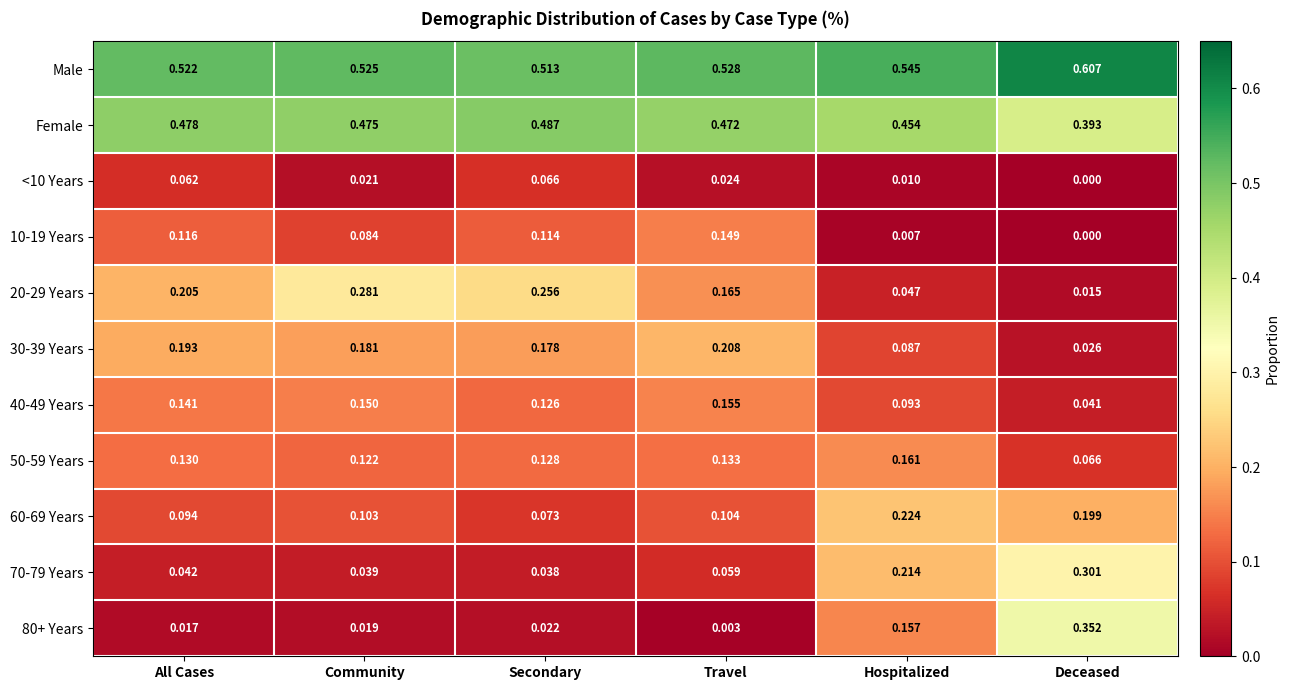

Which label corresponds to the smallest value in the chart?

Deceased